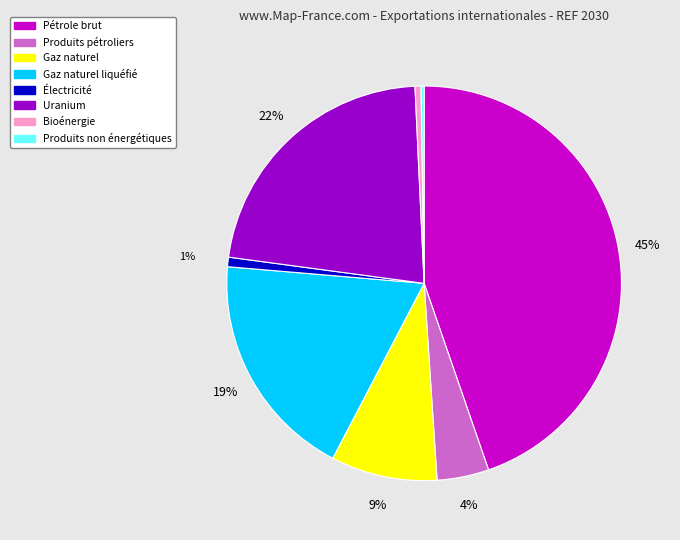

Is there any slice that represents more than half of the pie?

No